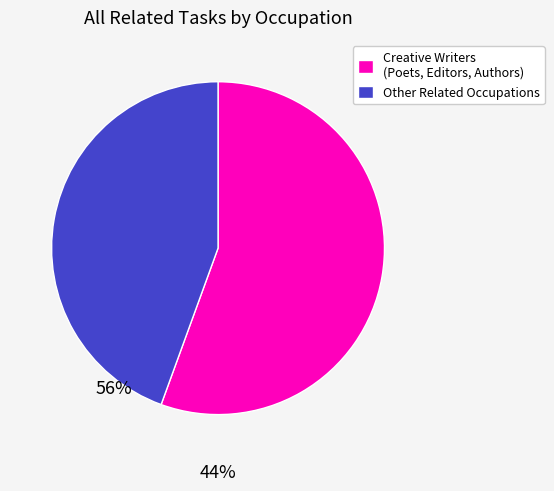

Between Other Related Occupations and Creative Writers (Poets, Editors, Authors), which is larger?

Creative Writers (Poets, Editors, Authors)